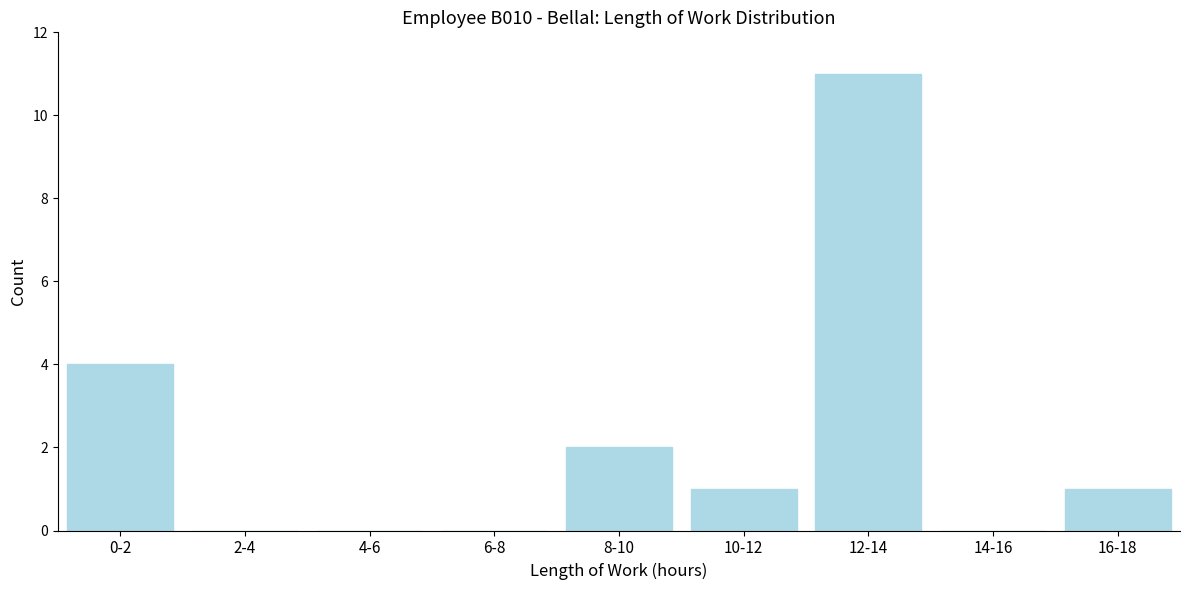

Reading left to right, extract all data points from this chart.

0-2=4	2-4=0	4-6=0	6-8=0	8-10=2	10-12=1	12-14=11	14-16=0	16-18=1